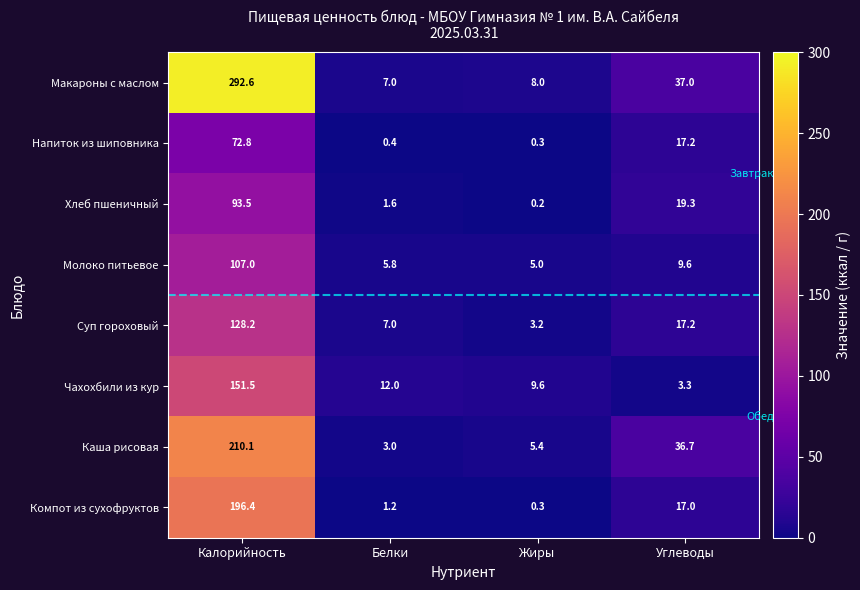

What value does the Чахохбили из кур series have at Калорийность?

151.5